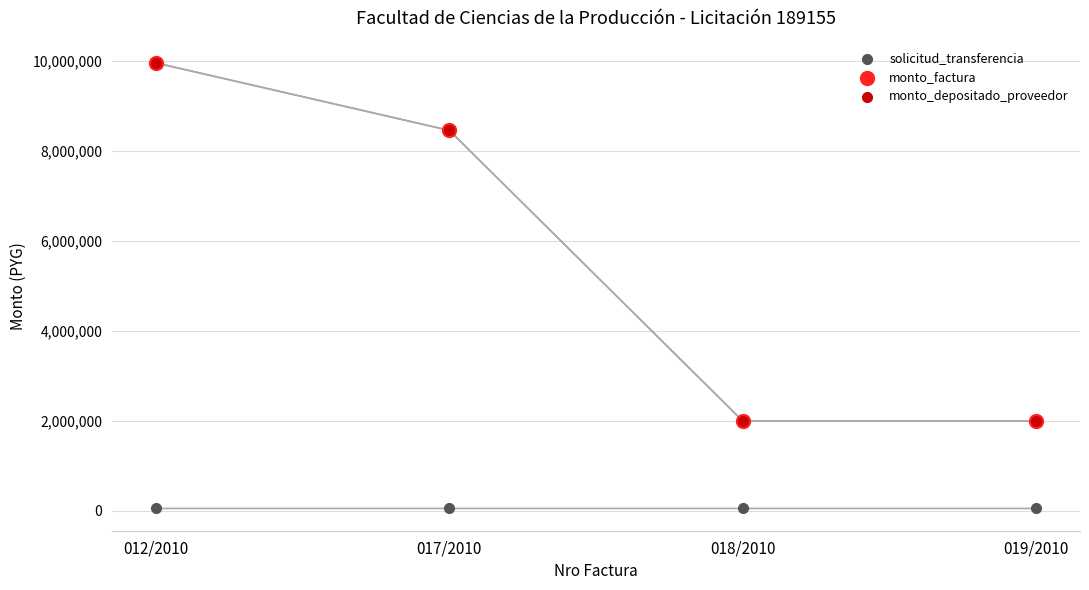

What are all the series names shown in the legend?

solicitud_transferencia, monto_factura, monto_depositado_proveedor